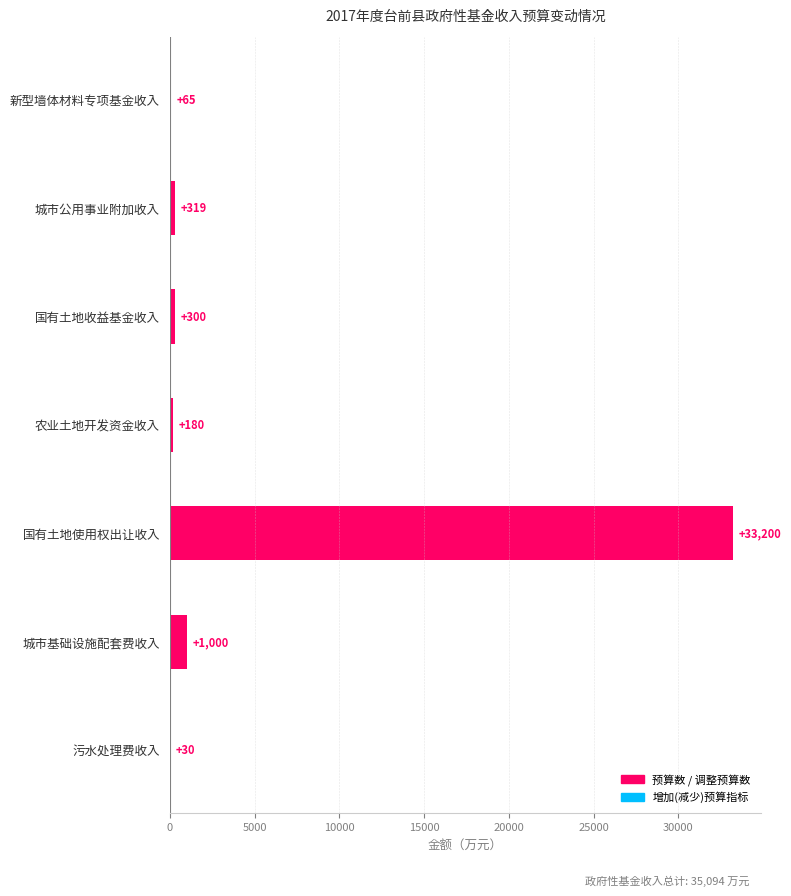

What is the change in value from 国有土地收益基金收入 to 污水处理费收入?

-270